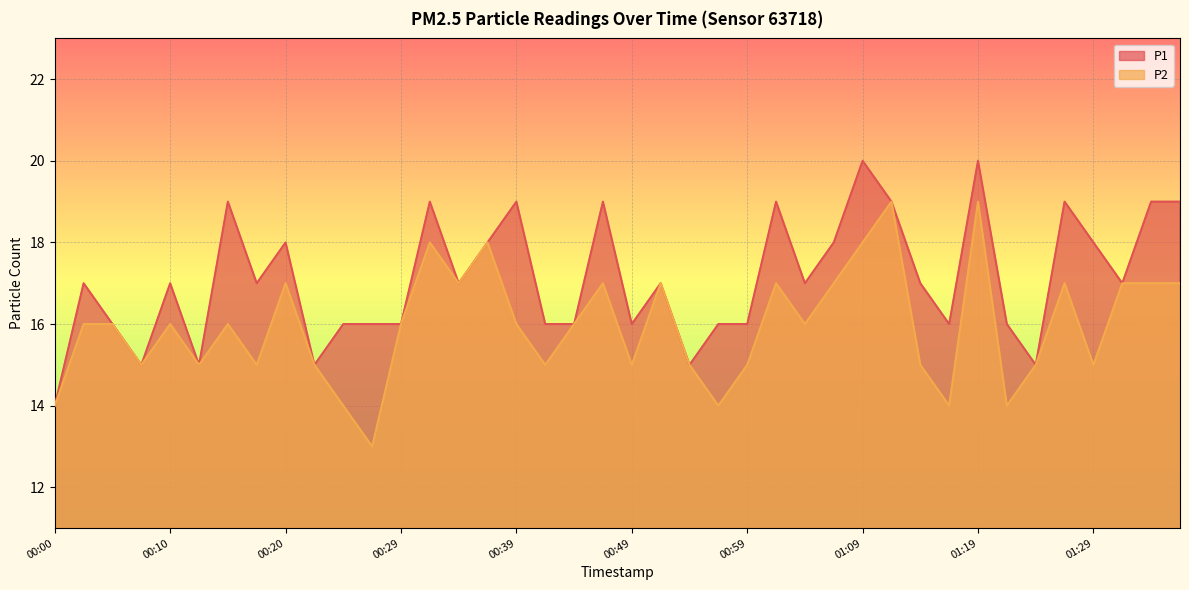

The P2 series shows 9 at 01:29. True or false?

False